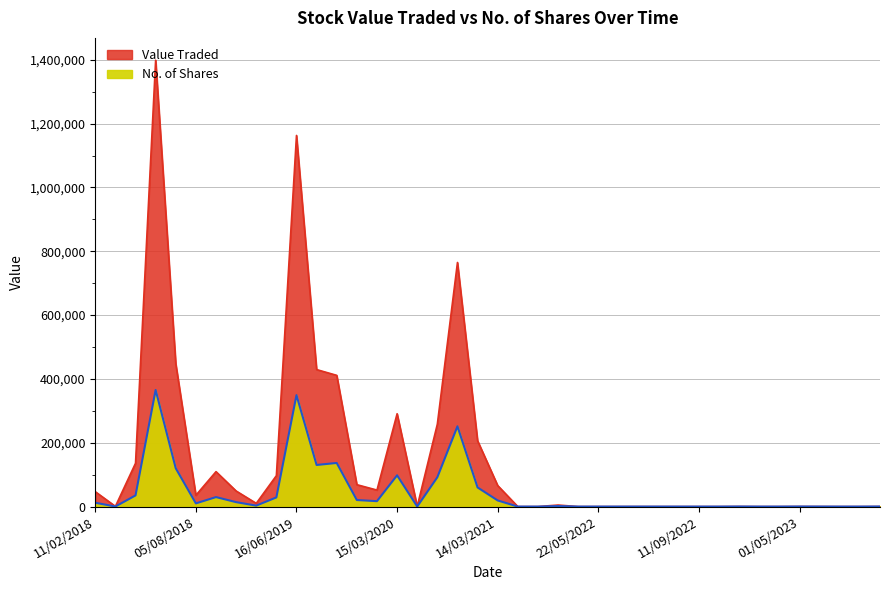

The value of No. of Shares at 22/05/2022 is 0. True or false?

False